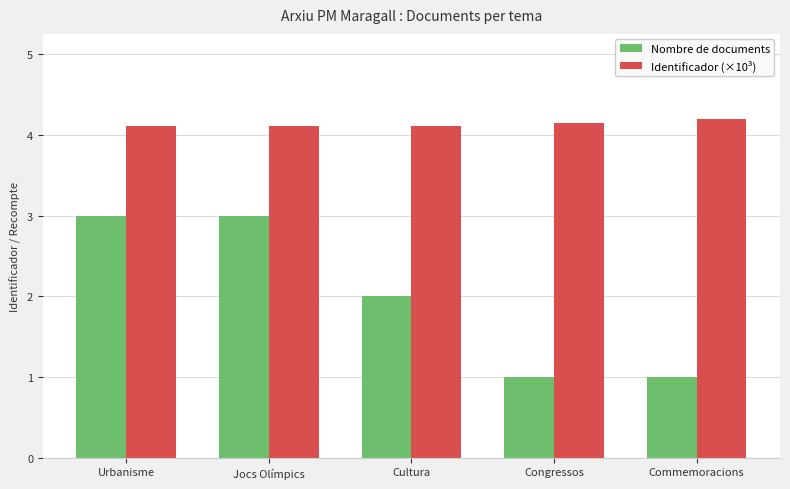

The Identificador (×10³) series shows 1.0 at Congressos. True or false?

False